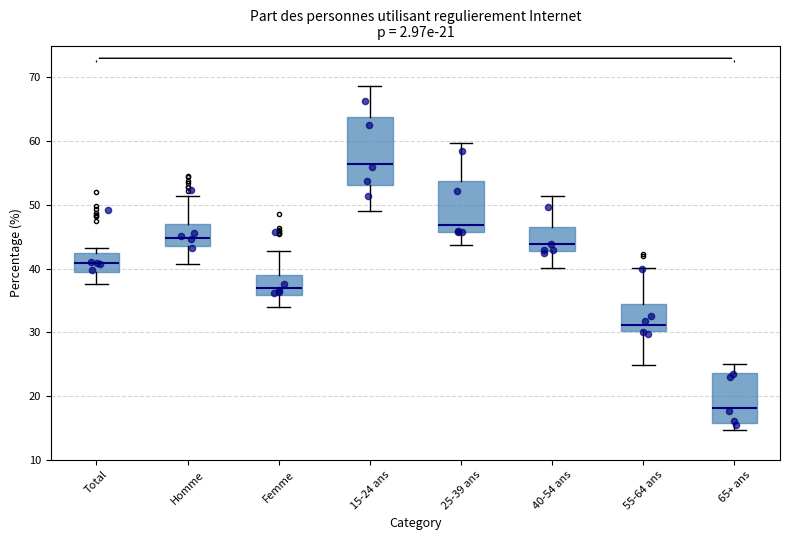

Which box is the tallest, from its lower edge to its upper edge?

15-24 ans